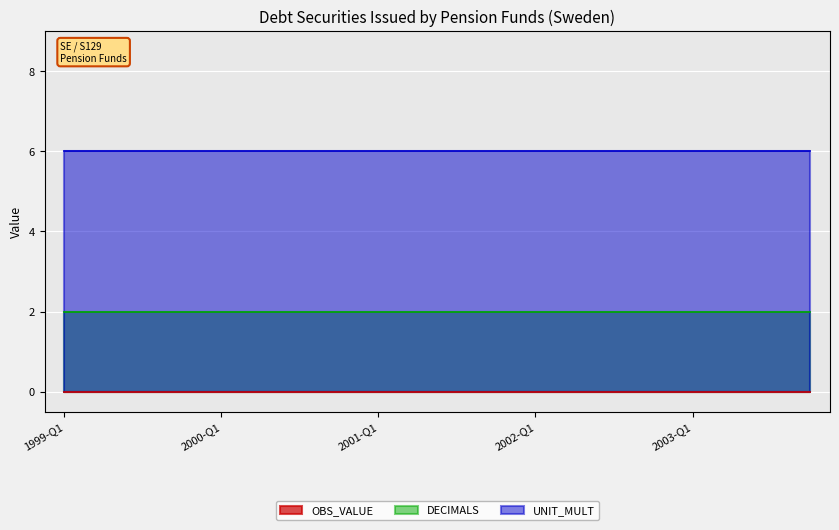

True or false: OBS_VALUE and DECIMALS cross at least once.

False